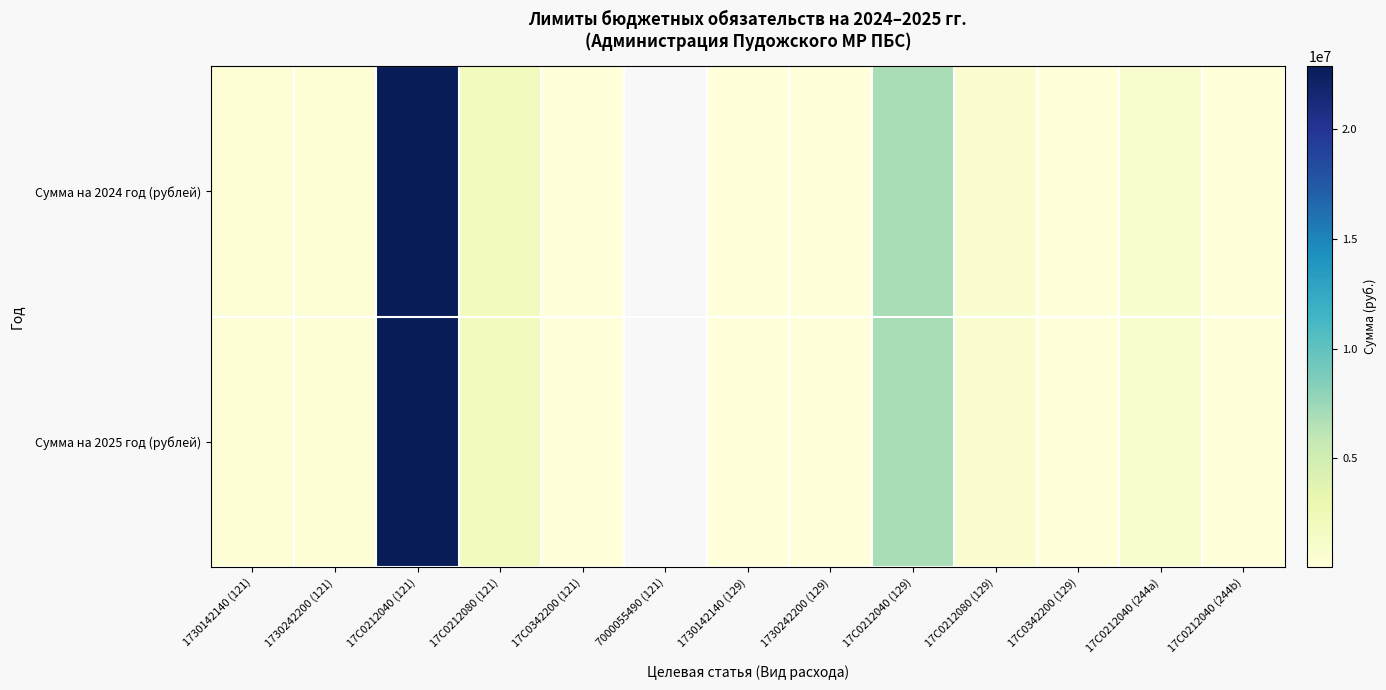

At which label does Сумма на 2025 год (рублей) reach its minimum?

17С0342200 (129)